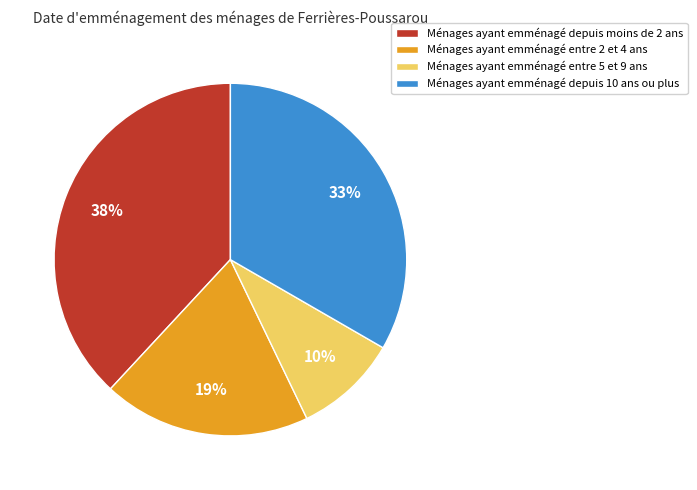

Does any single category account for the majority?

No